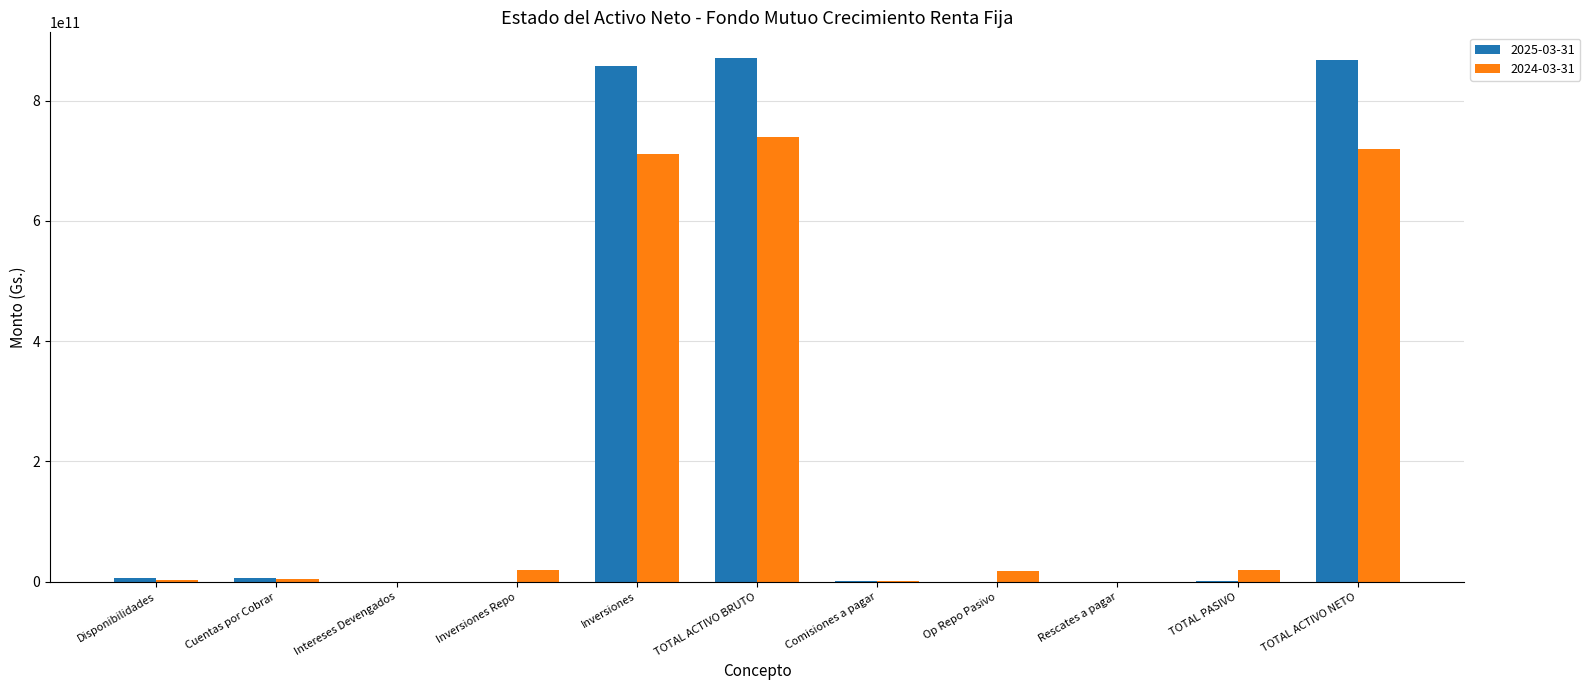

What is the total value across all series at Inversiones Repo?

19492266971